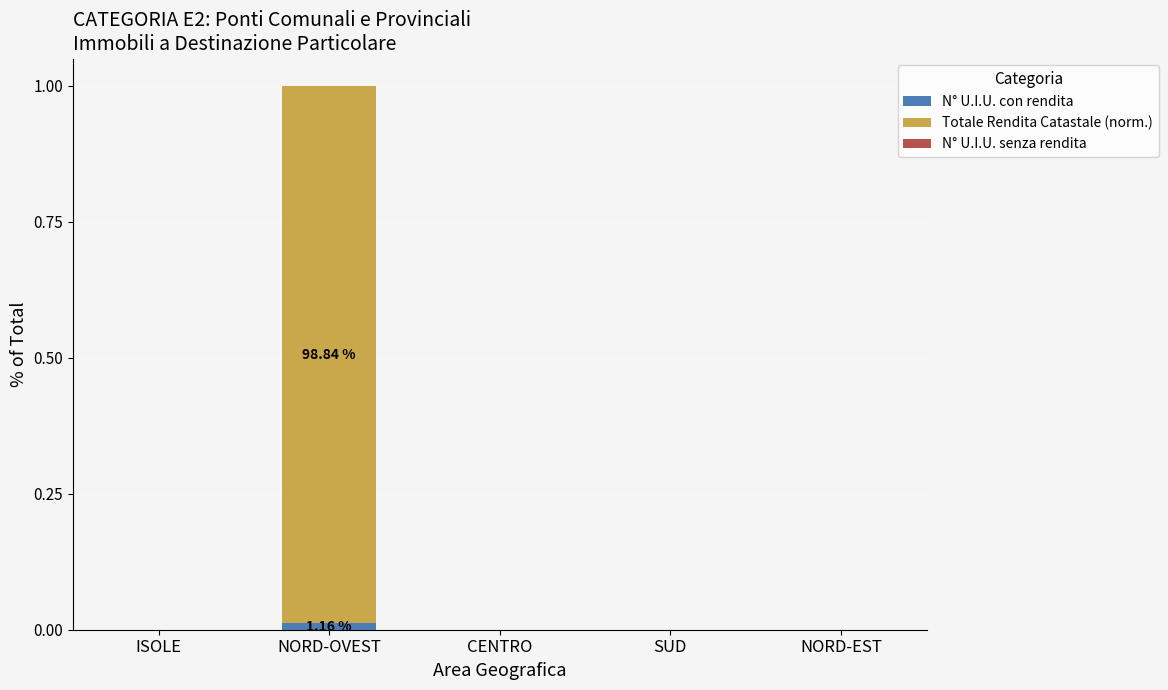

At which category is the sum across all series the highest?

NORD-OVEST